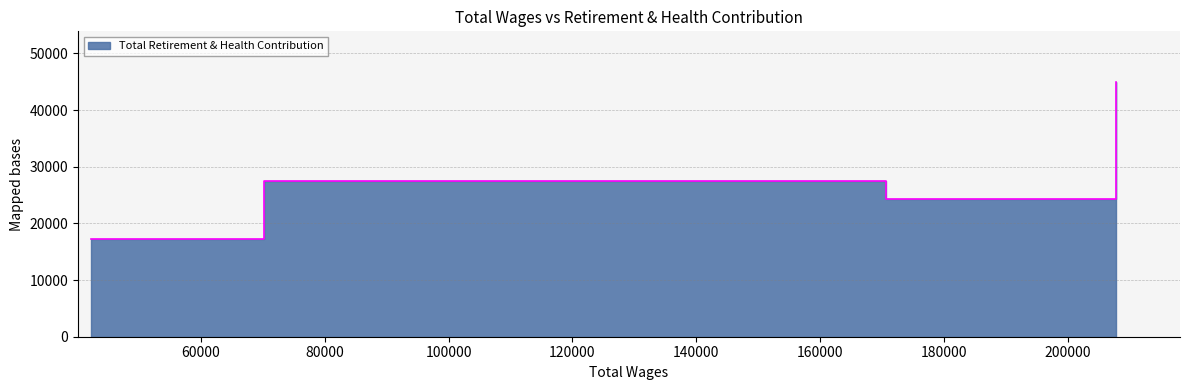

Reading left to right, list all the values displayed in this chart.

207687.0=44921	170672.0=24310	70204.0=27422	42317.0=17249